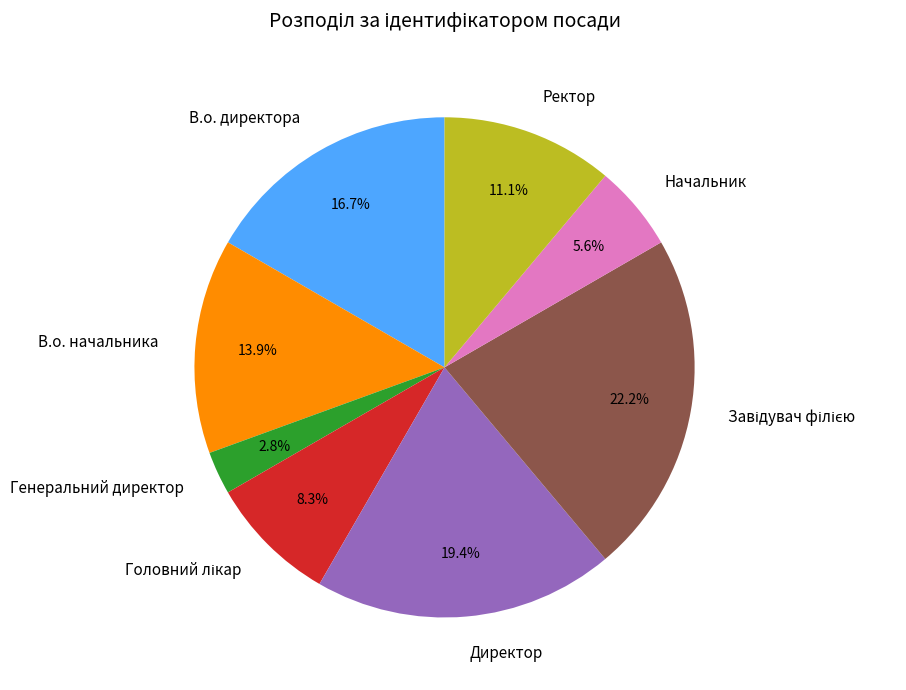

Count the number of slices in the pie.

8